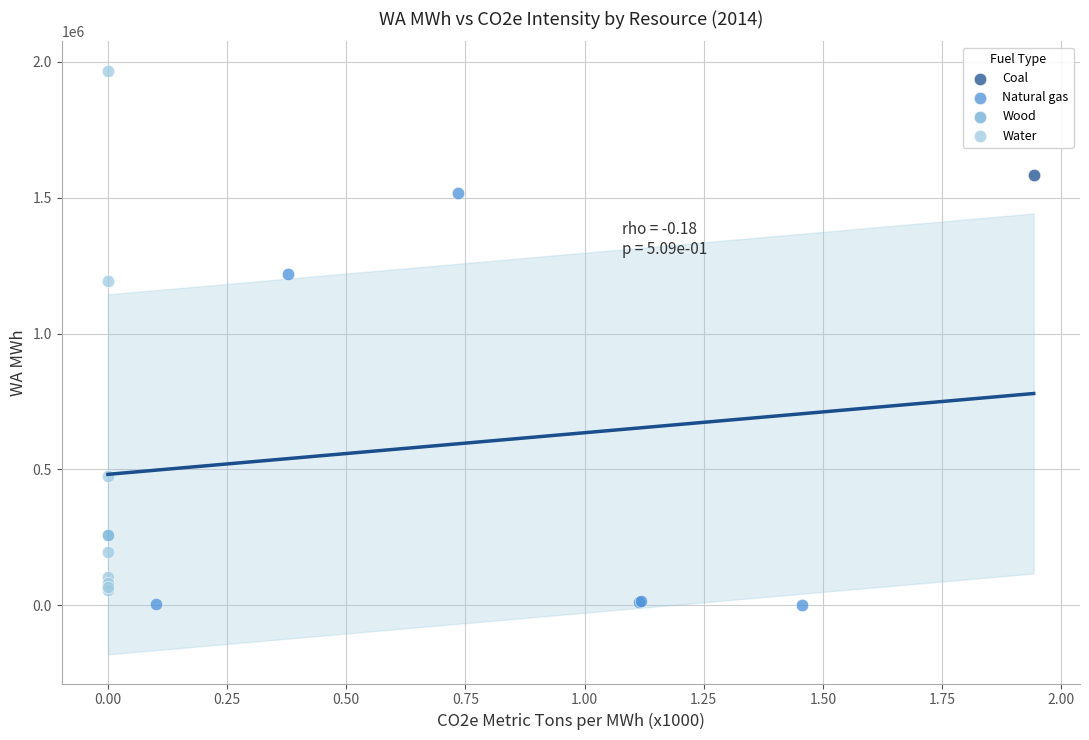

What are all the series names shown in the legend?

Coal, Natural gas, Wood, Water